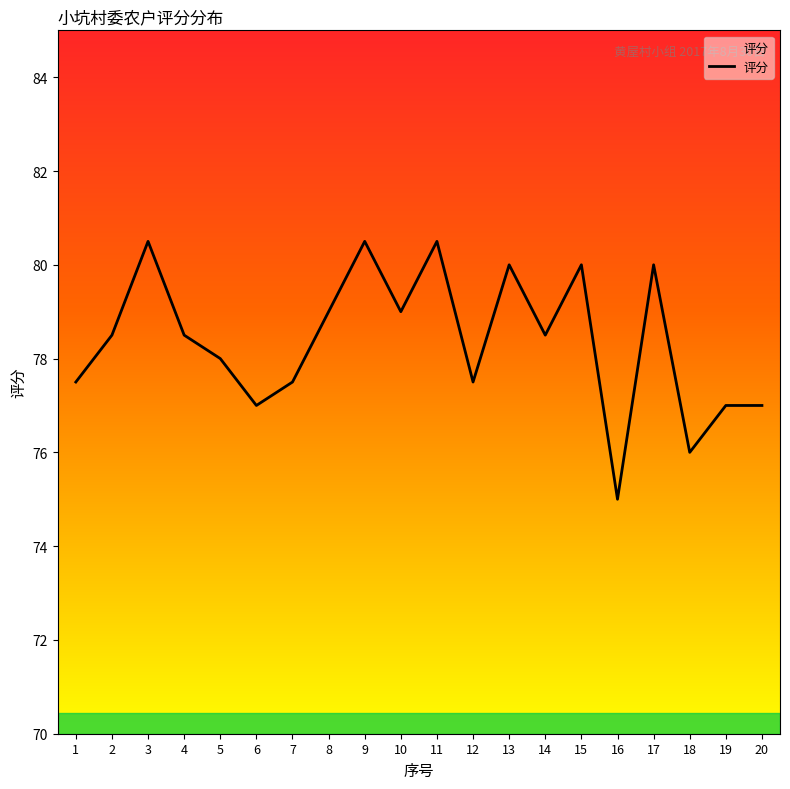

What is the maximum value shown in the chart?

80.5